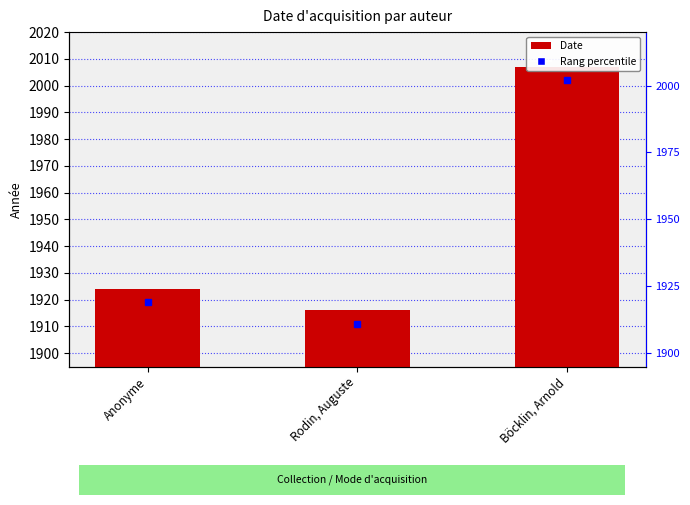

What is the label of the 1st bar from the left?

Anonyme